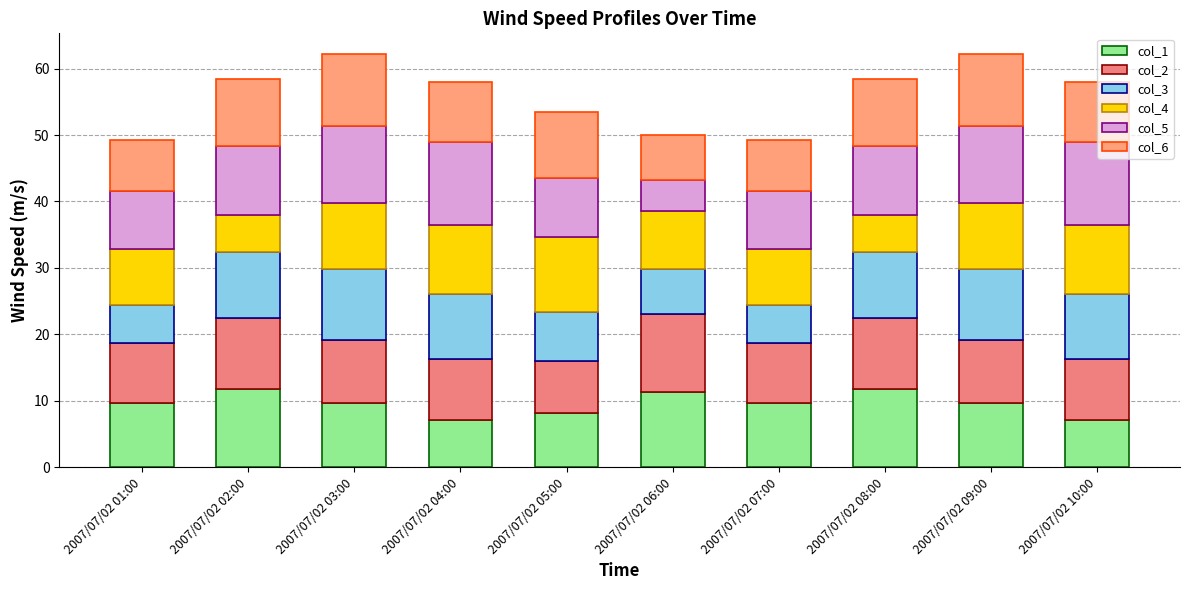

What is the sum of the col_3 values at 2007/07/02 04:00 and 2007/07/02 05:00?

17.3